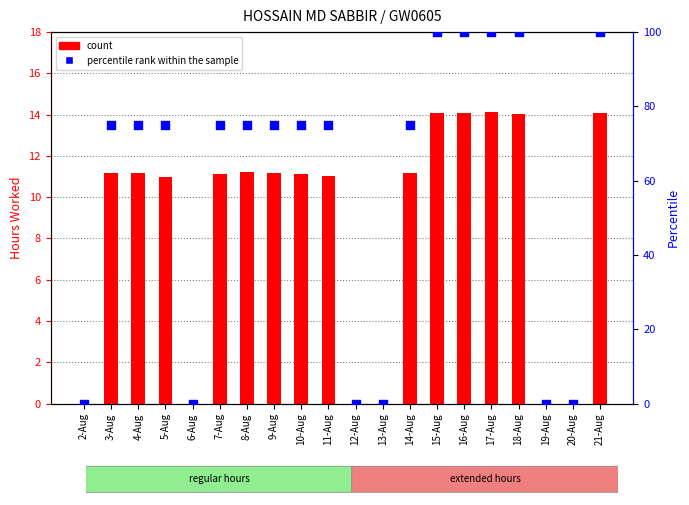

At how many categories does at least one series exceed 43?

14